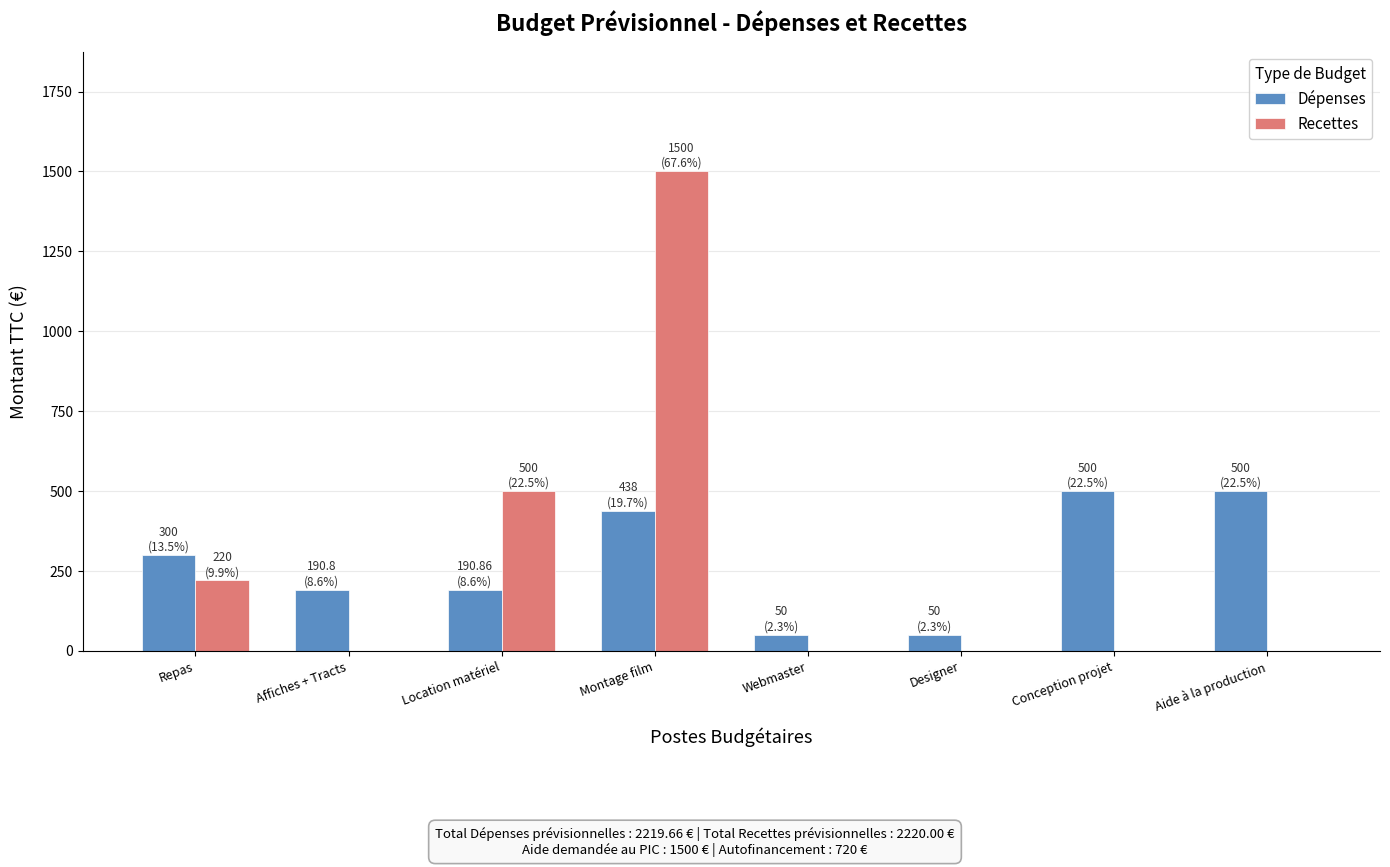

True or false: Dépenses has a value of 190.8 at Affiches + Tracts.

True